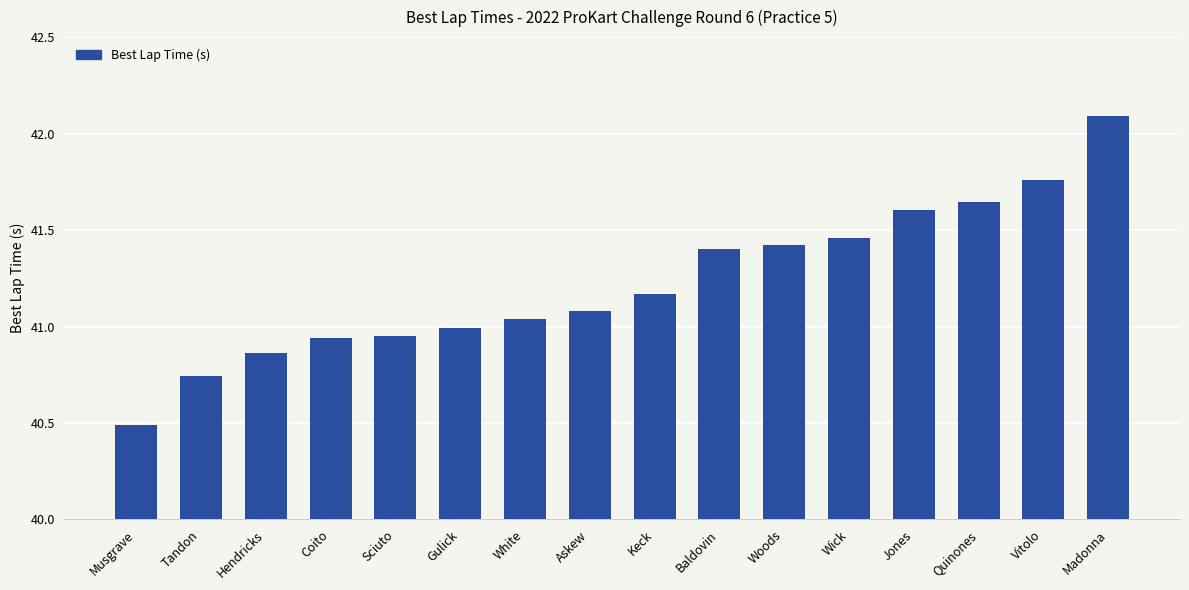

What is the label of the 6th bar from the right?

Woods